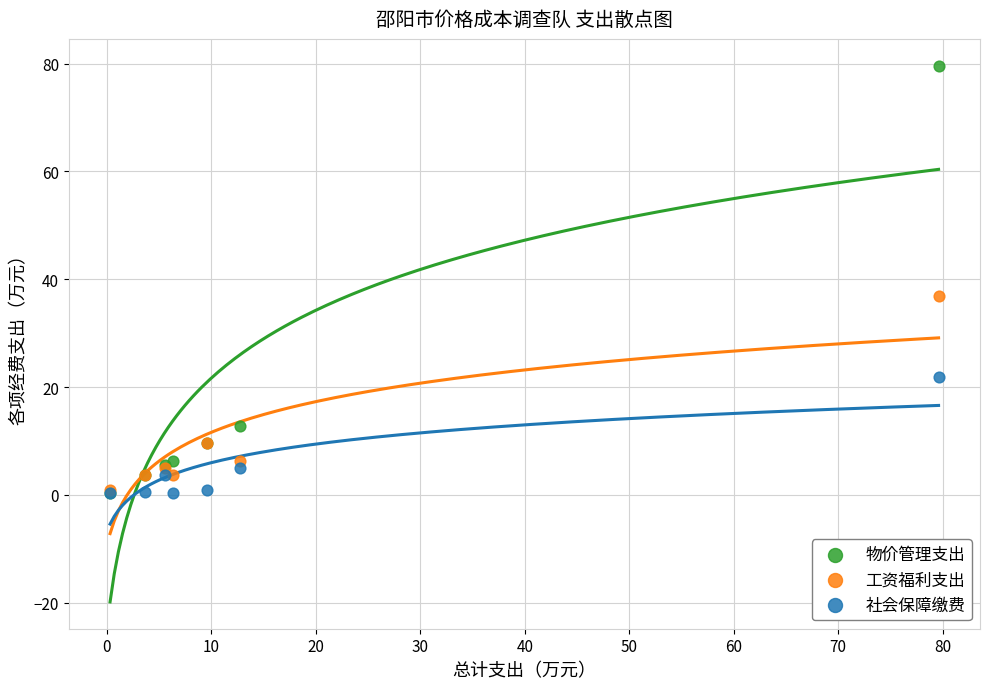

Across all series, what Y value is closest to 39?

36.9